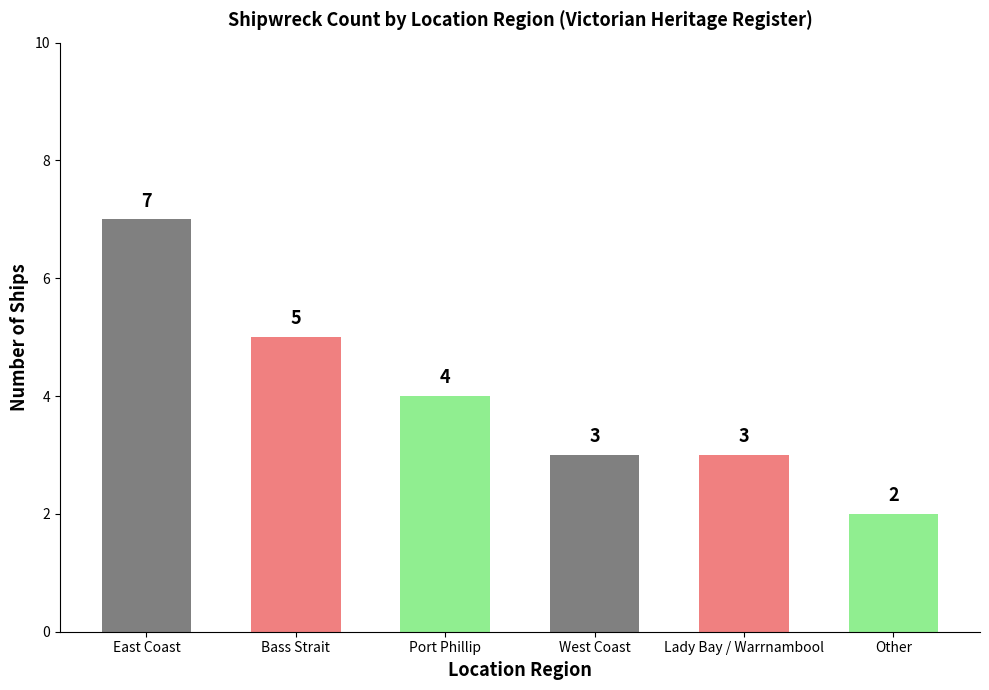

What is the label of the 1st bar from the right?

Other